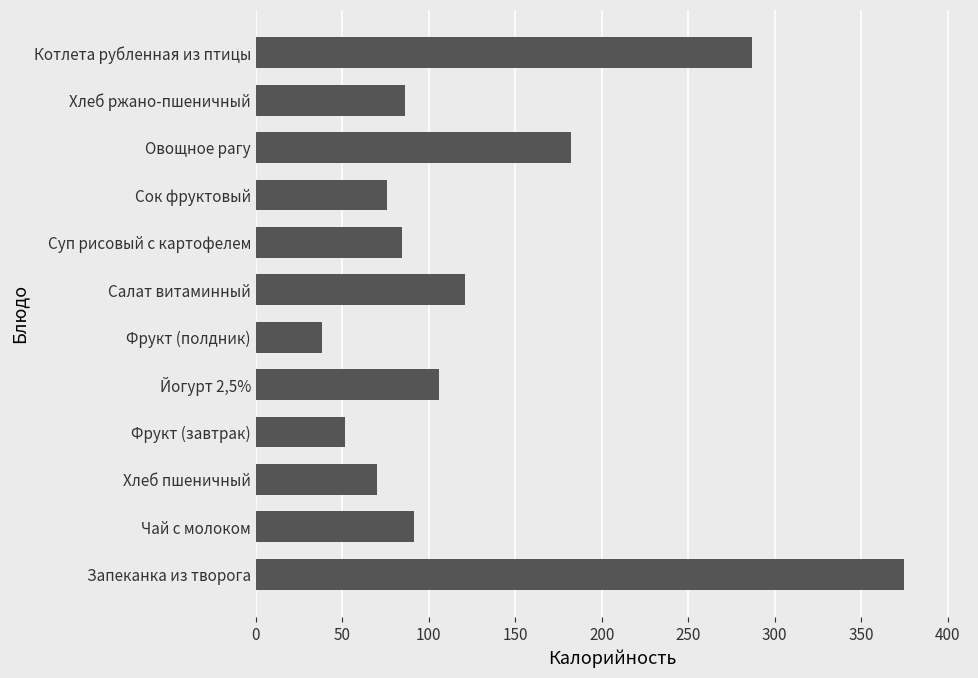

What is the sum of the values at Котлета рубленная из птицы and Йогурт 2,5%?

393.0